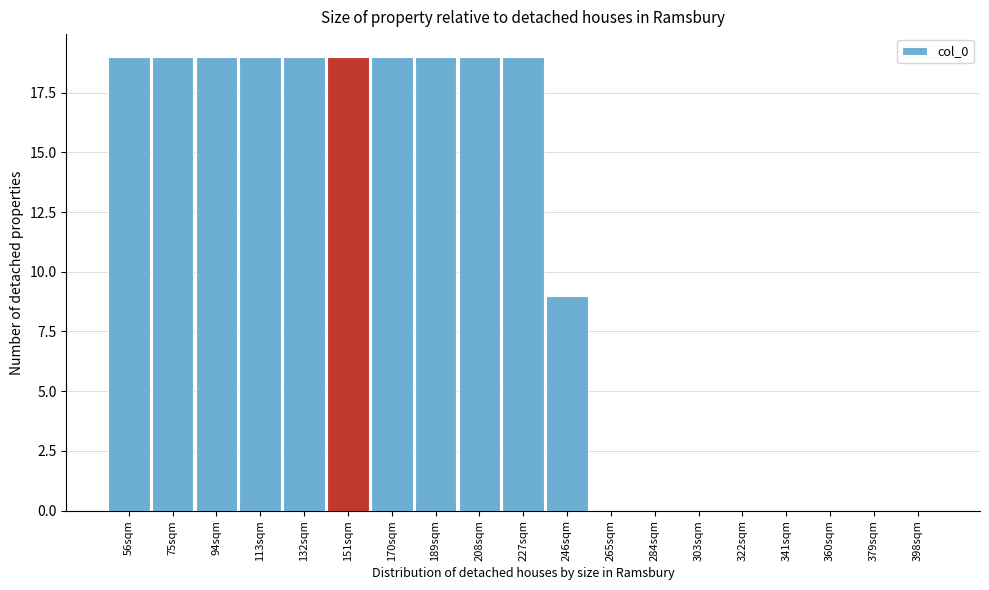

Reading right to left, extract all data points from this chart.

398sqm=0	379sqm=0	360sqm=0	341sqm=0	322sqm=0	303sqm=0	284sqm=0	265sqm=0	246sqm=9	227sqm=19	208sqm=19	189sqm=19	170sqm=19	151sqm=19	132sqm=19	113sqm=19	94sqm=19	75sqm=19	56sqm=19